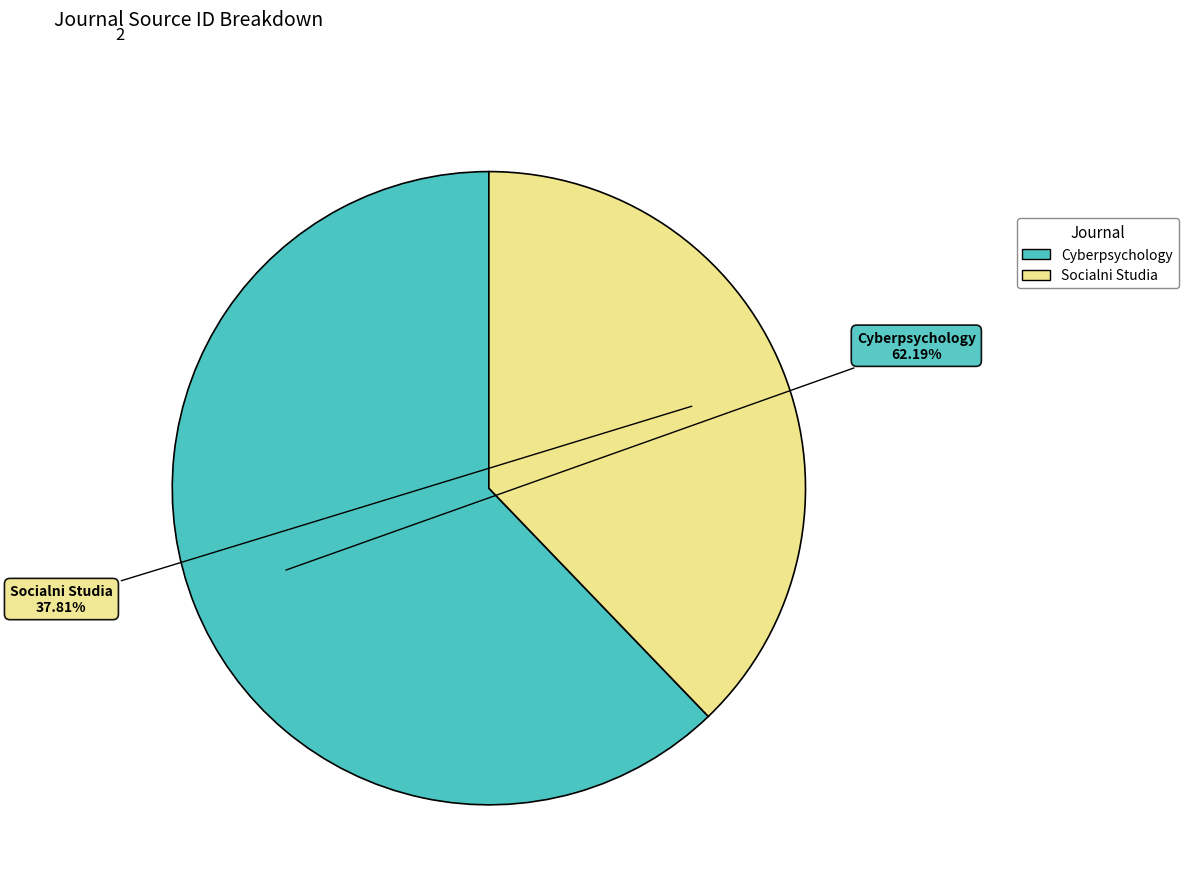

Is it true that Cyberpsychology is 62% of the pie?

True